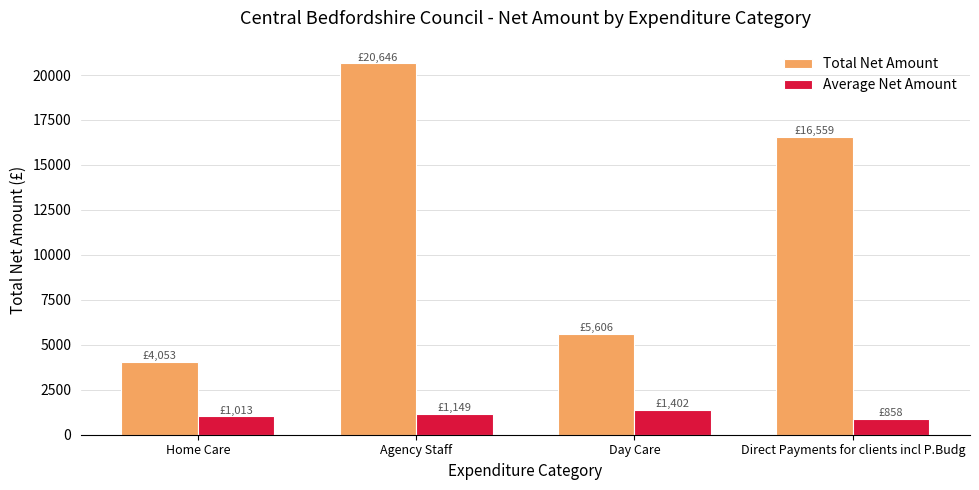

How many values in the Average Net Amount series are below 1149?

2